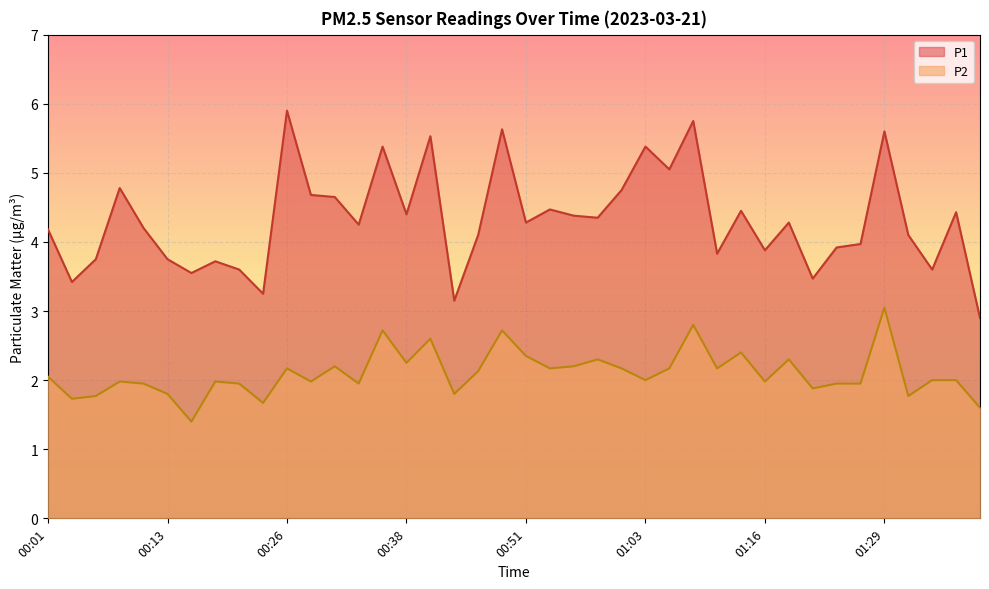

How many data points does each series have?

40